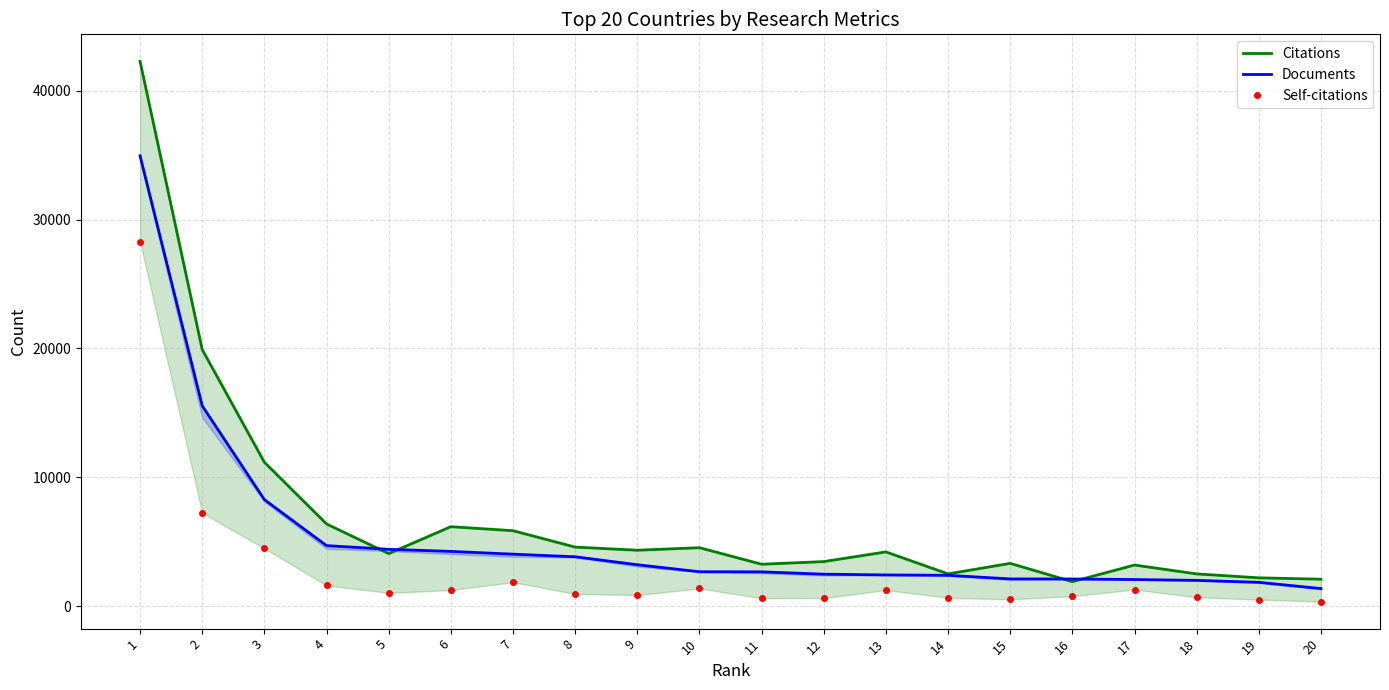

True or false: Citations and Self-citations cross at least once.

False